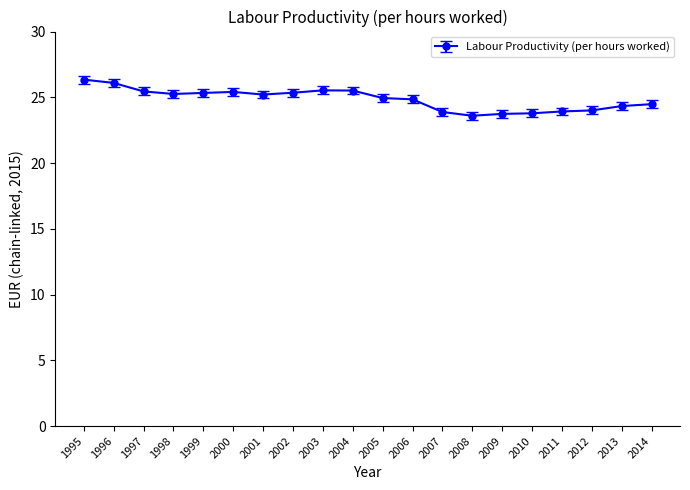

The chart shows a value of 43.1 at 2014. True or false?

False